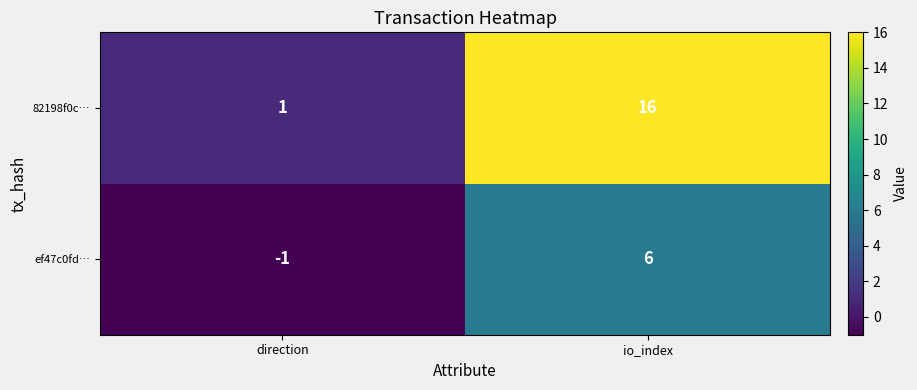

At io_index, list the series in order from smallest to largest.

ef47c0fd…, 82198f0c…